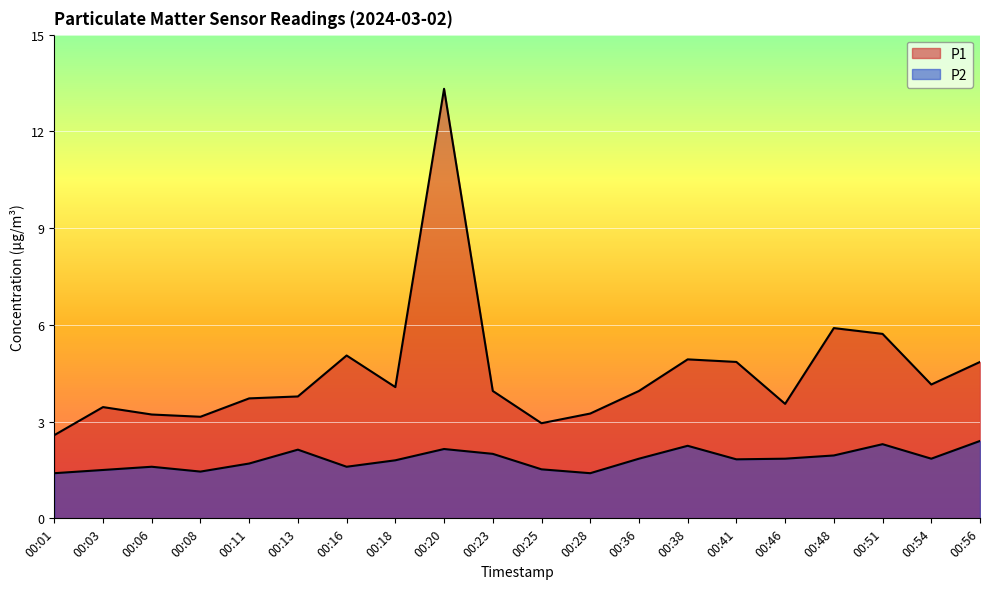

At which label does P1 reach its minimum?

00:01